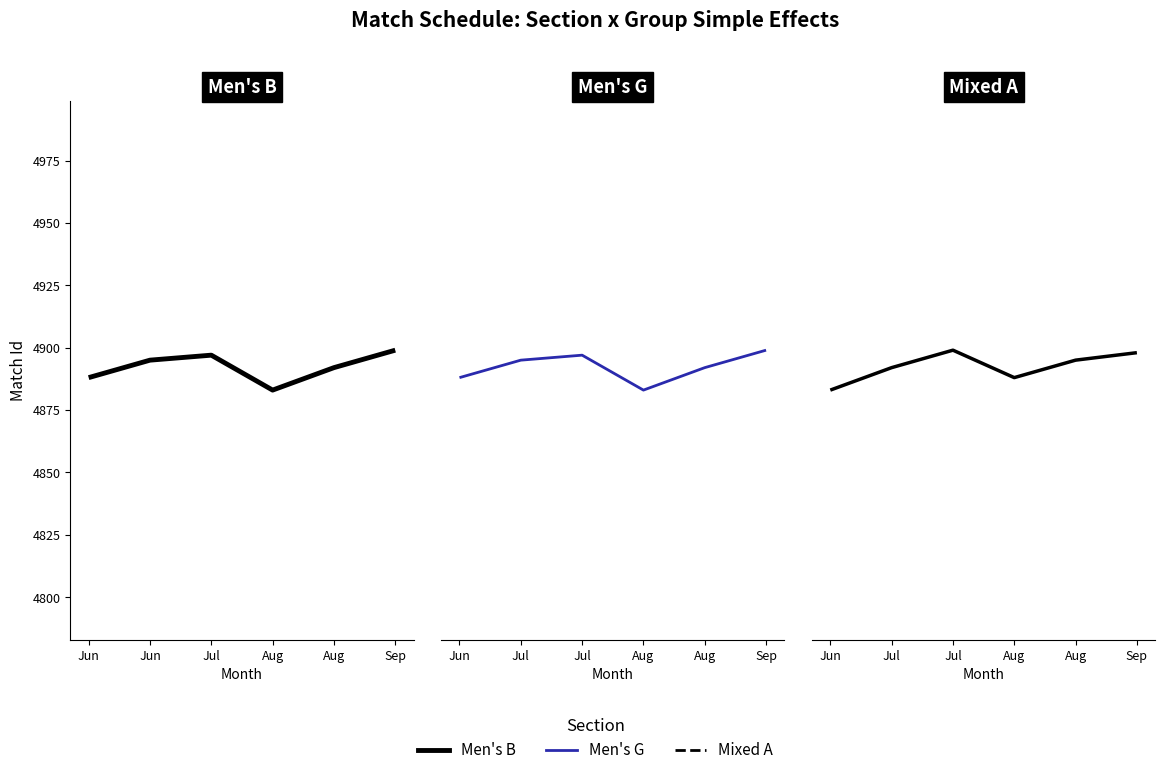

In Men's B, how many points are lower than both neighbors (excluding endpoints)?

1